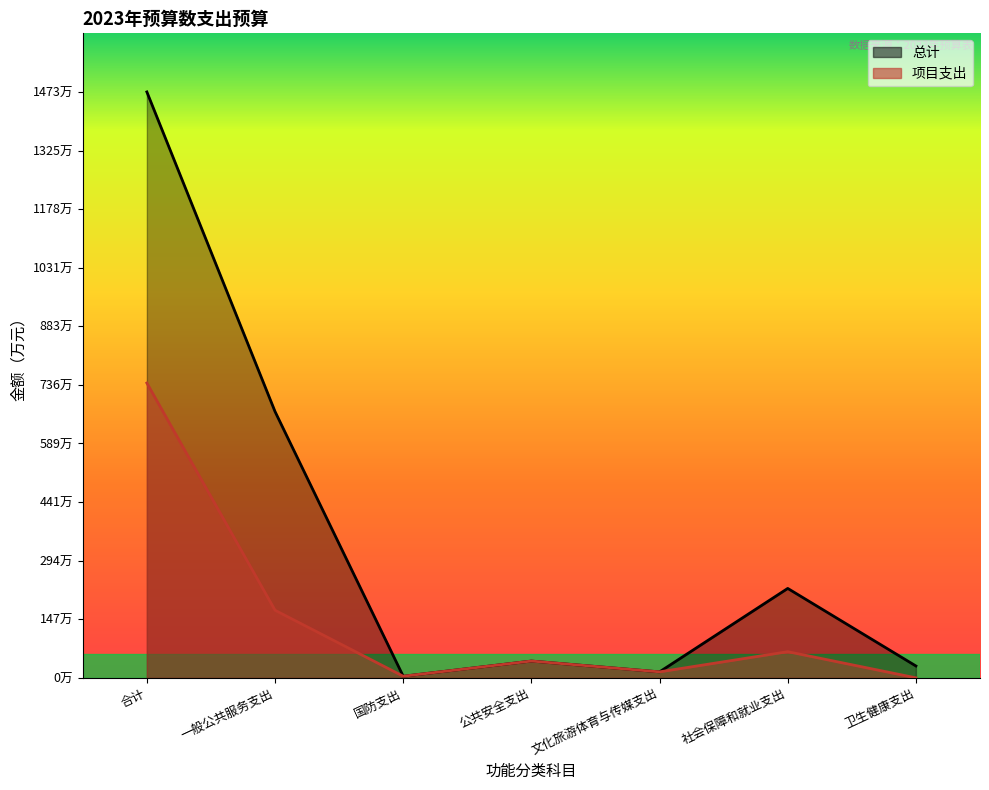

How many data points does each series have?

7